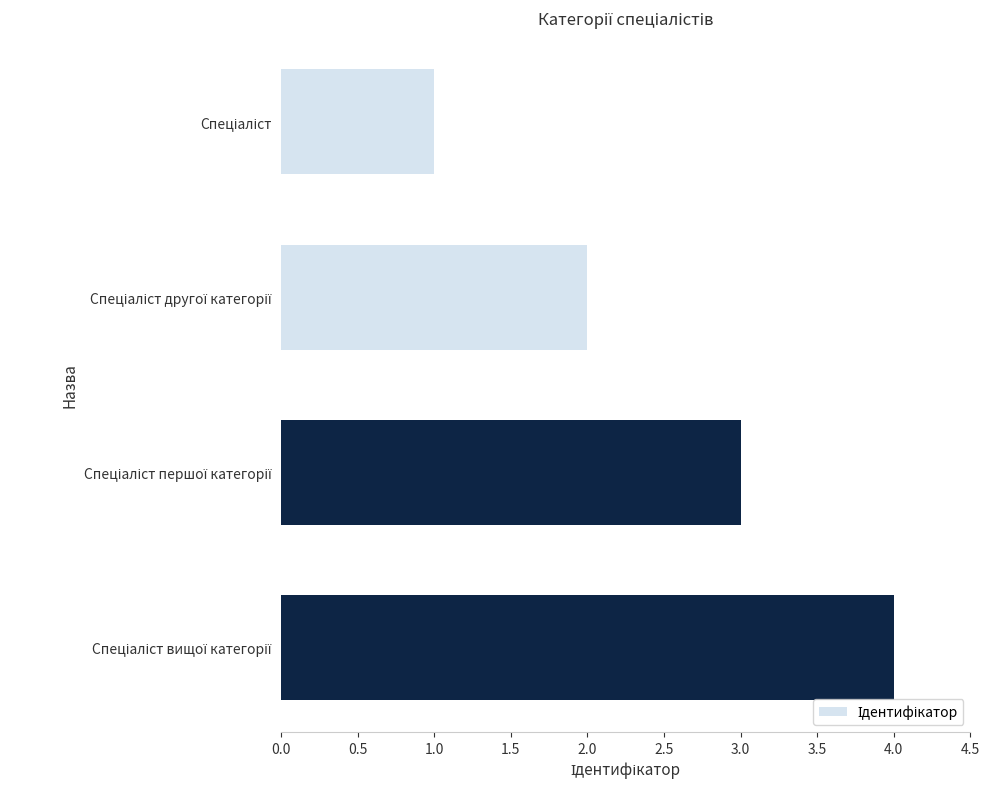

What is the maximum value shown in the chart?

4